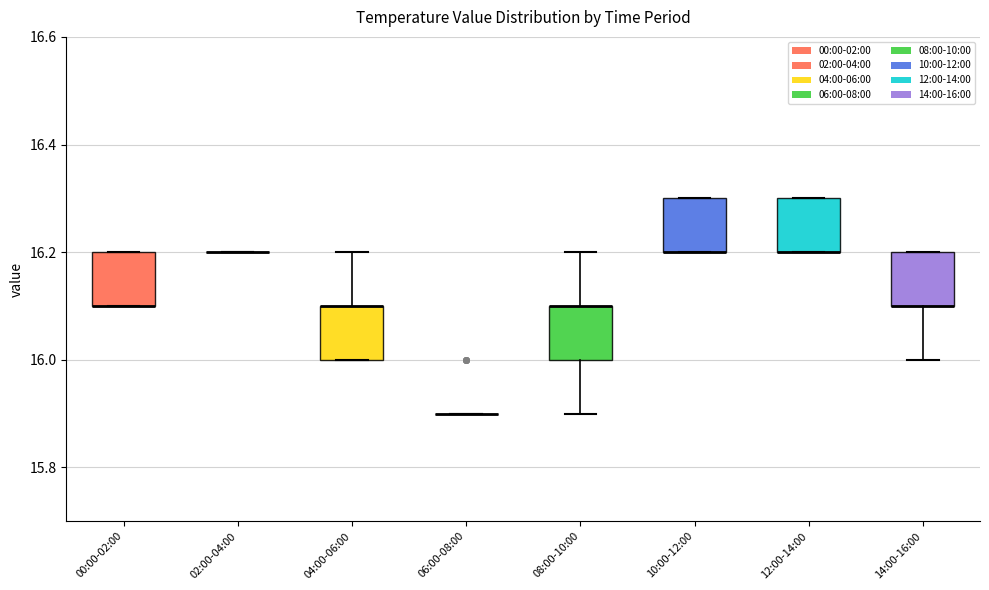

Reading left to right, read every box against the y-axis: the position of its median line, the range the box covers, and the ends of its whiskers. The values are not printed on the chart, so give them approximately, as read against the axis.

00:00-02:00: median 16.1 (drawn on the box's lower edge), box 16.1 to 16.2, whiskers 16.1 to 16.2
02:00-04:00: box collapsed to a line at 16.2, whiskers 16.2 to 16.2
04:00-06:00: median 16.1 (drawn on the box's upper edge), box 16.0 to 16.1, whiskers 16.0 to 16.2
06:00-08:00: box collapsed to a line at 15.9, whiskers 15.9 to 15.9
08:00-10:00: median 16.1 (drawn on the box's upper edge), box 16.0 to 16.1, whiskers 15.9 to 16.2
10:00-12:00: median 16.2 (drawn on the box's lower edge), box 16.2 to 16.3, whiskers 16.2 to 16.3
12:00-14:00: median 16.2 (drawn on the box's lower edge), box 16.2 to 16.3, whiskers 16.2 to 16.3
14:00-16:00: median 16.1 (drawn on the box's lower edge), box 16.1 to 16.2, whiskers 16.0 to 16.2